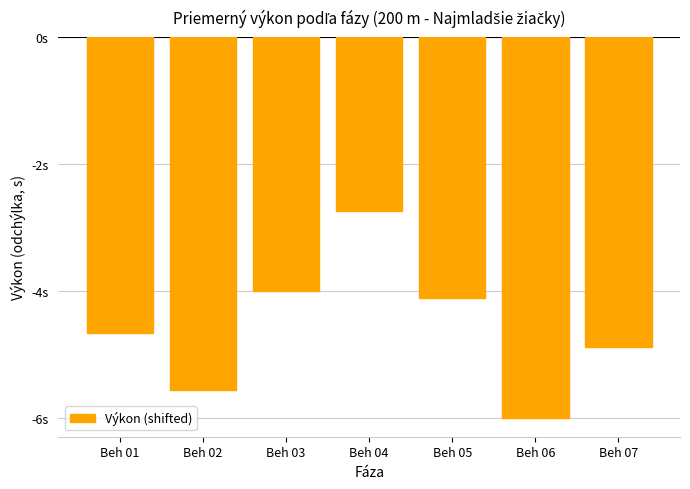

What is the sum of the values at Beh 06 and Beh 05?

-10.1